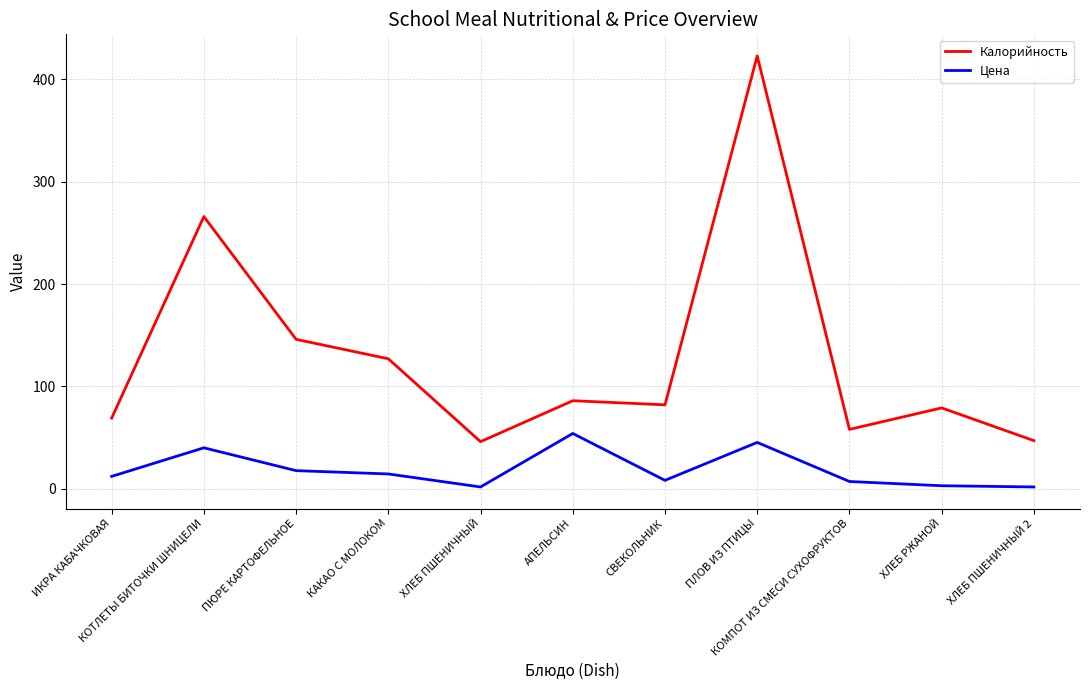

What are all the series names shown in the legend?

Калорийность, Цена